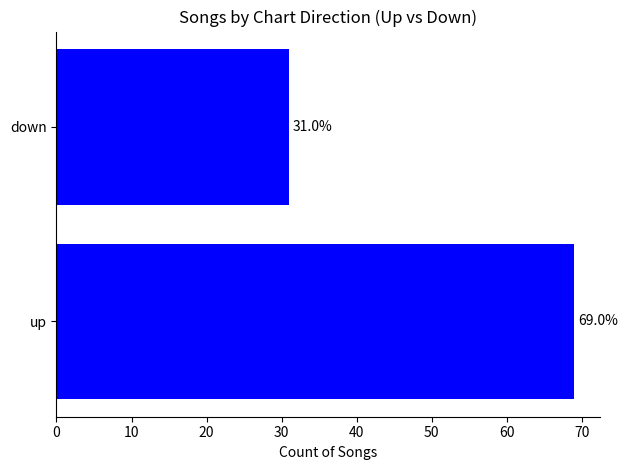

What is the minimum value shown in the chart?

31